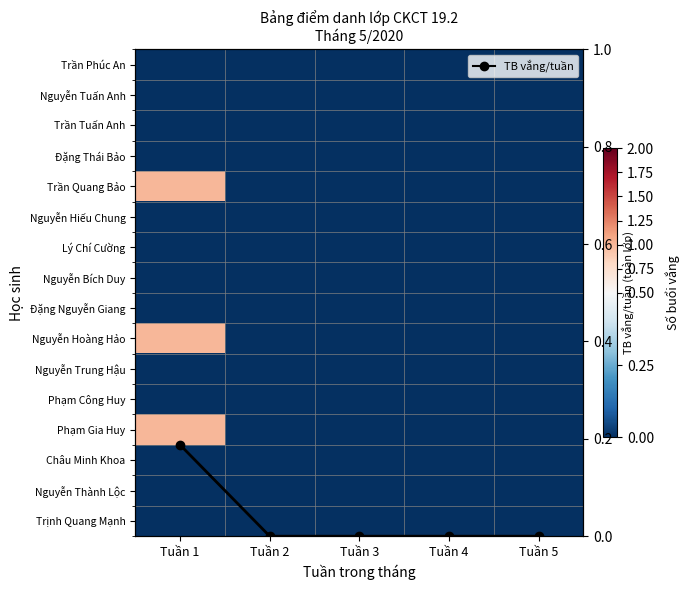

Rank the series by their maximum value, from highest to lowest.

Trần Quang Bảo, Nguyễn Hoàng Hảo, Phạm Gia Huy, TB vắng/tuần, Trần Phúc An, Nguyễn Tuấn Anh, Trần Tuấn Anh, Đặng Thái Bảo, Nguyễn Hiếu Chung, Lý Chí Cường, Nguyễn Bích Duy, Đặng Nguyễn Giang, Nguyễn Trung Hậu, Phạm Công Huy, Châu Minh Khoa, Nguyễn Thành Lộc, Trịnh Quang Mạnh